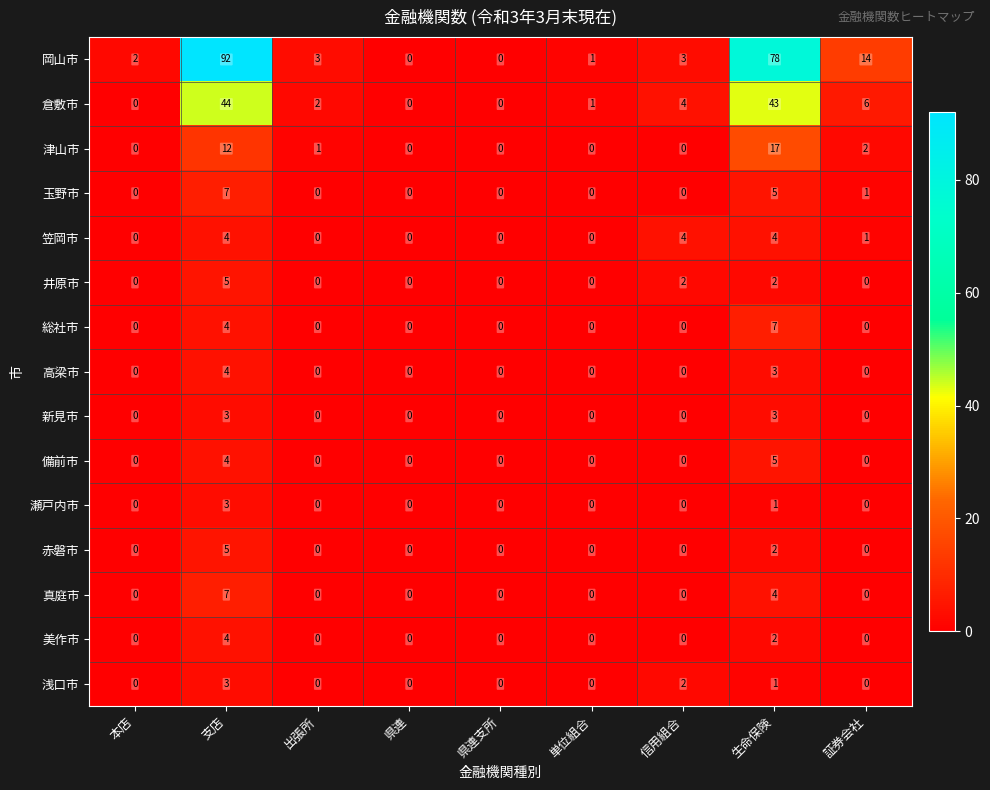

Which series has the largest total across all categories?

岡山市